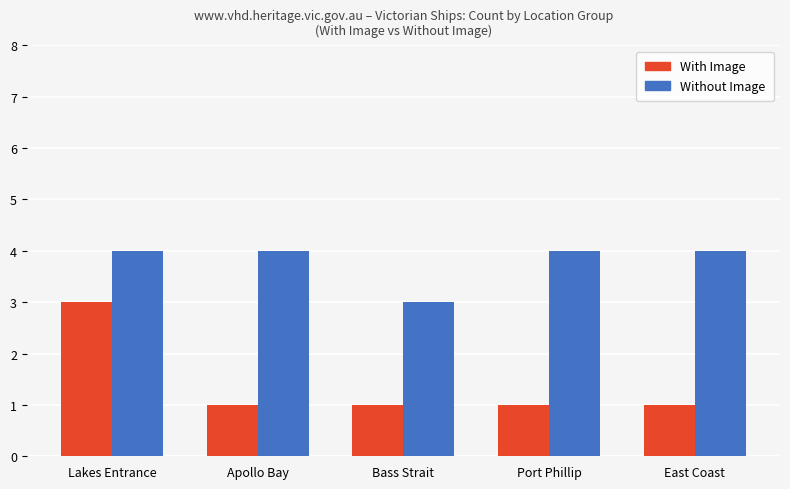

What is the minimum value for Without Image?

3